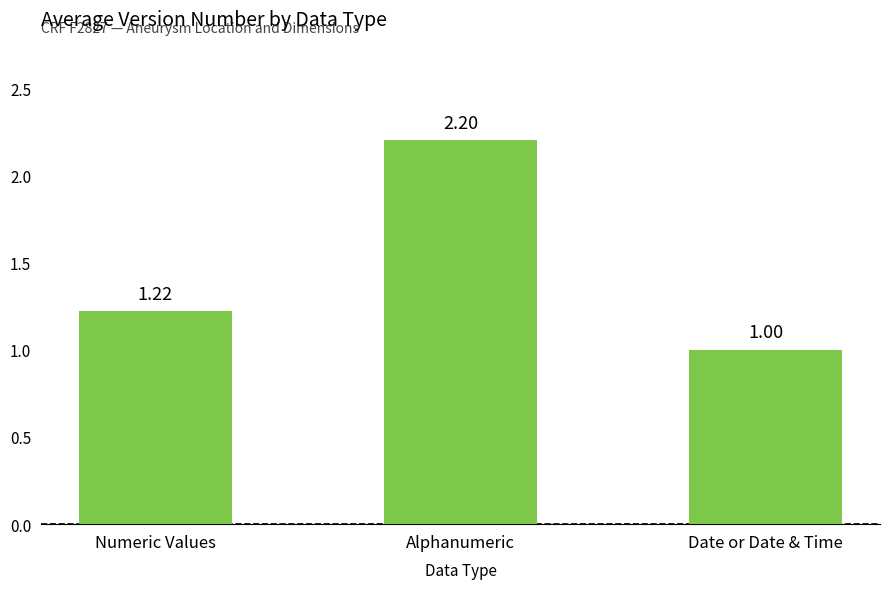

What is the sum of the values at Date or Date & Time and Alphanumeric?

3.2